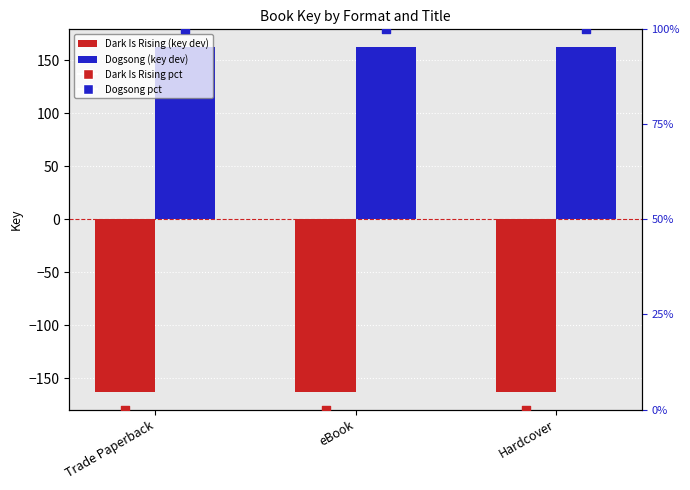

What is the total value across all series at eBook?

100